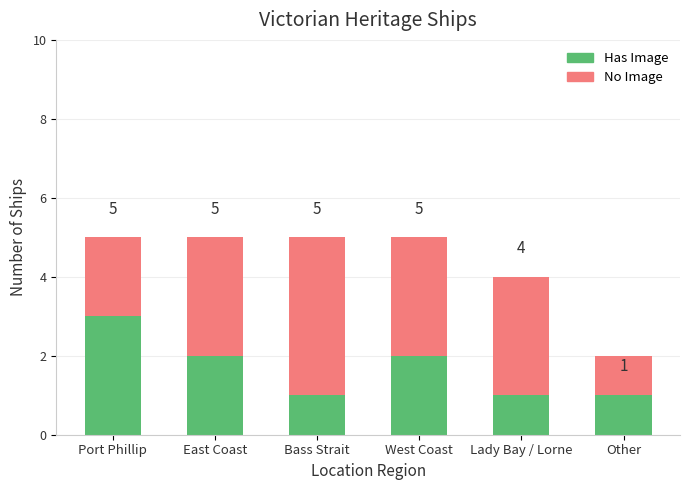

What are all the series names shown in the legend?

Has Image, No Image